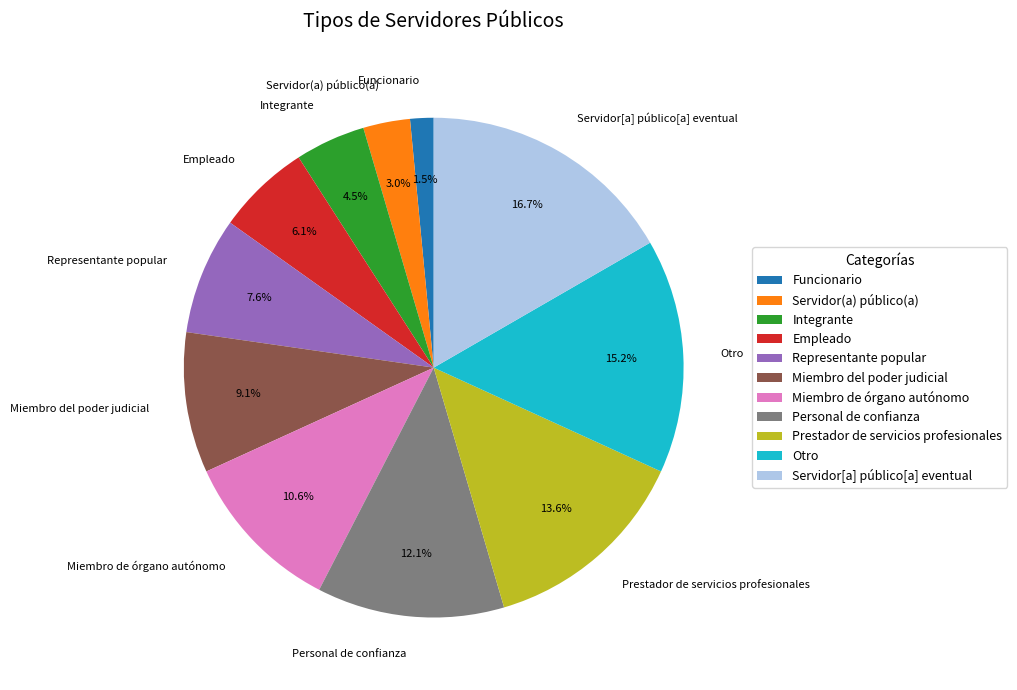

Which slice is the smallest?

Funcionario